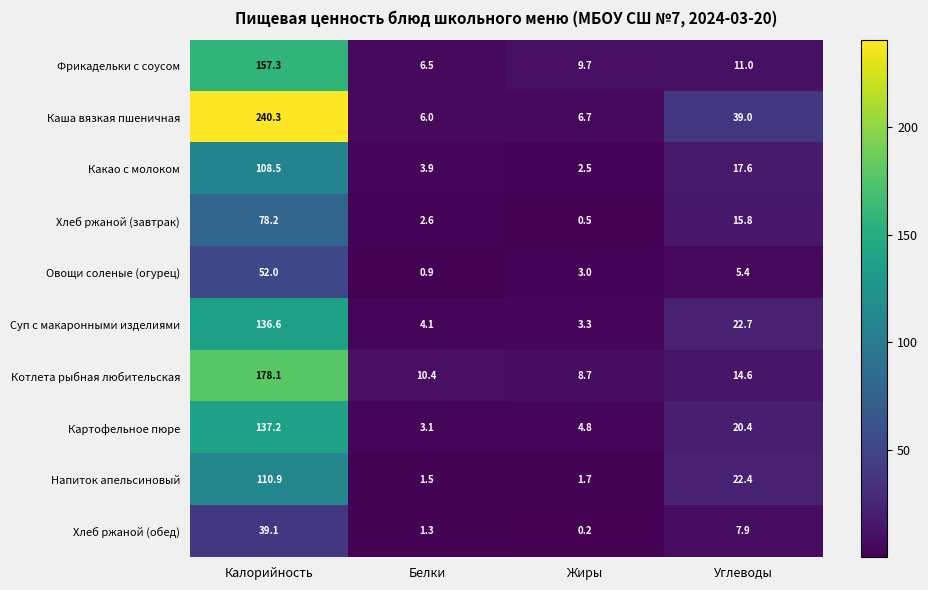

The Котлета рыбная любительская series shows 15.1 at Белки. True or false?

False